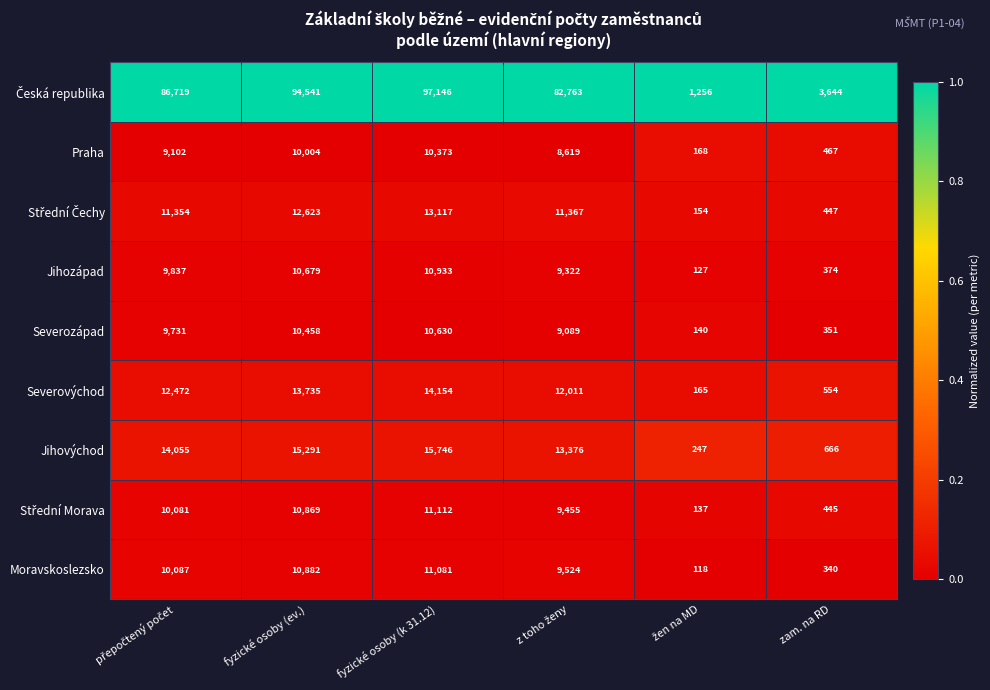

What is the difference between the highest and lowest values at zam. na RD?

3304